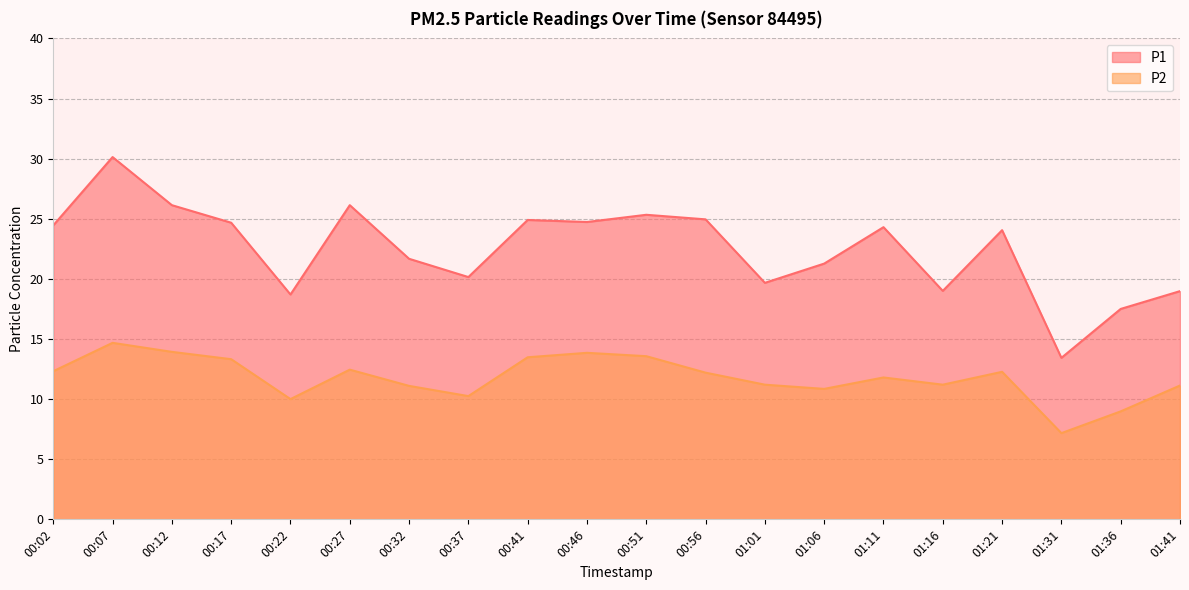

What is the difference between the P2 values at 01:16 and 00:56?

1.0